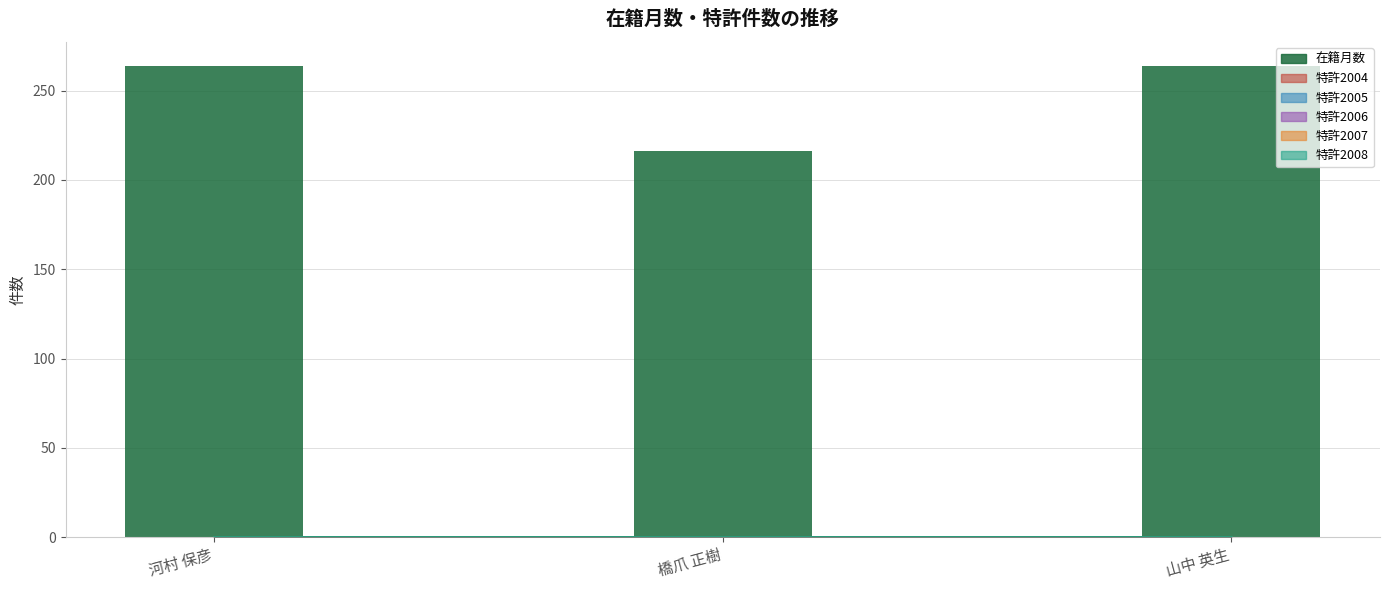

Reading right to left, extract all data points from this chart.

264	216	264